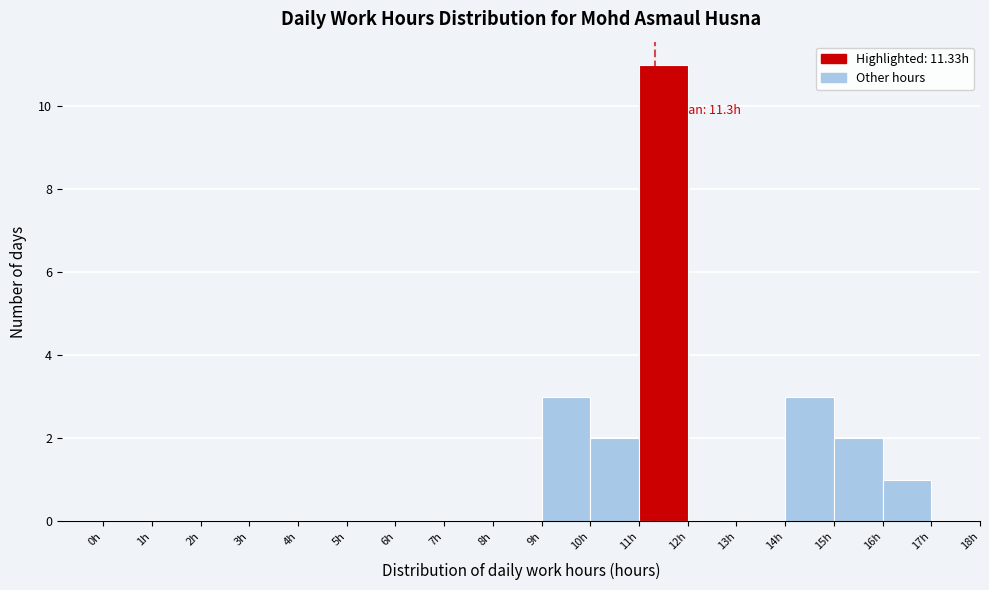

Which range on the x-axis has the tallest bar?

11 to 12